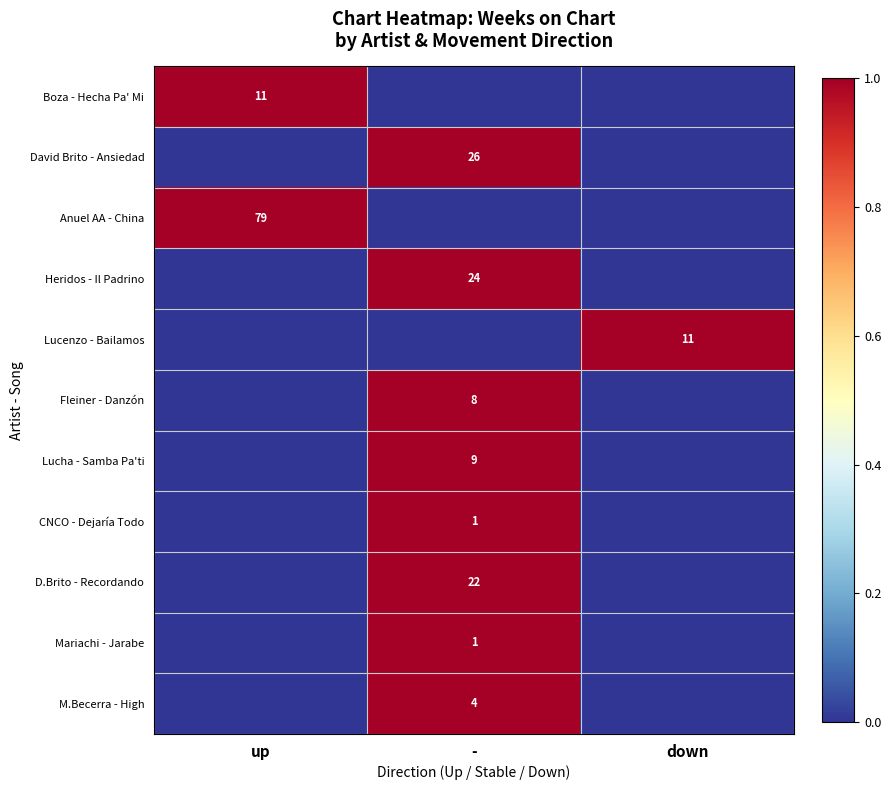

What is the maximum value shown in the chart?

1